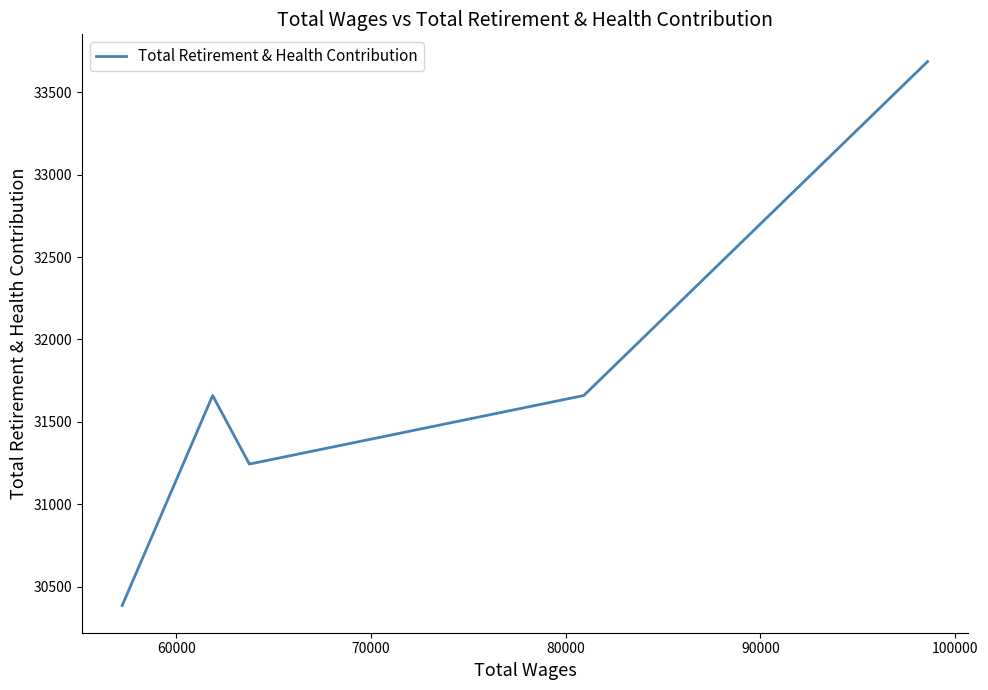

True or false: the data has more than 2 interior local peaks.

False